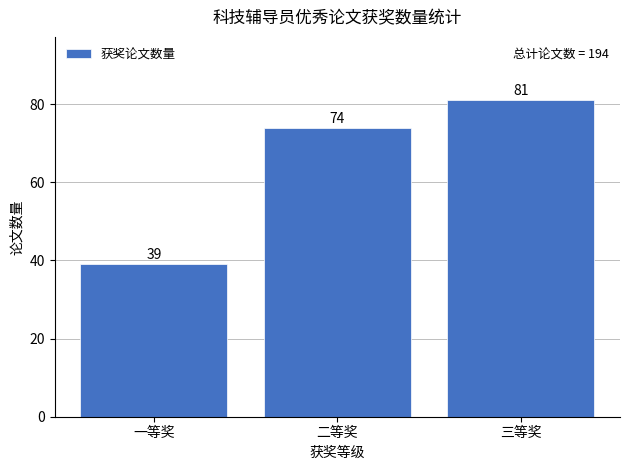

What is the change in value from 一等奖 to 三等奖?

+42